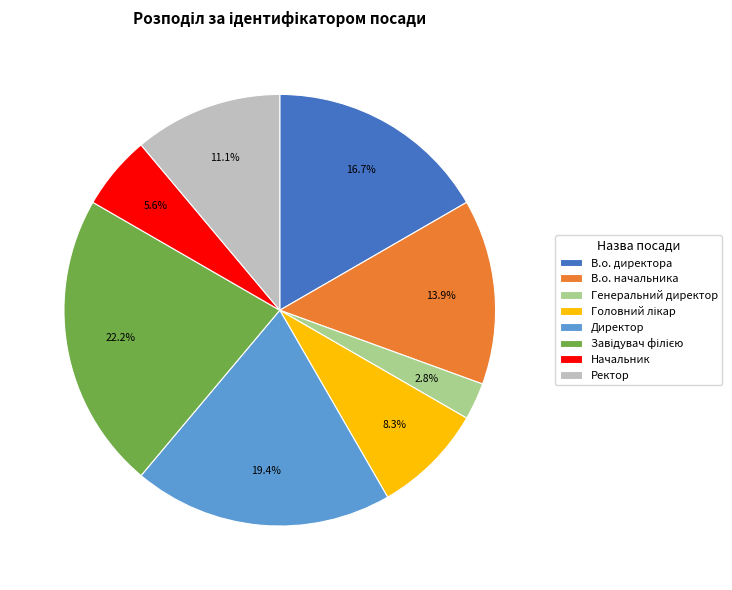

Approximately how many times larger is the value at Начальник compared to Генеральний директор?

2.0